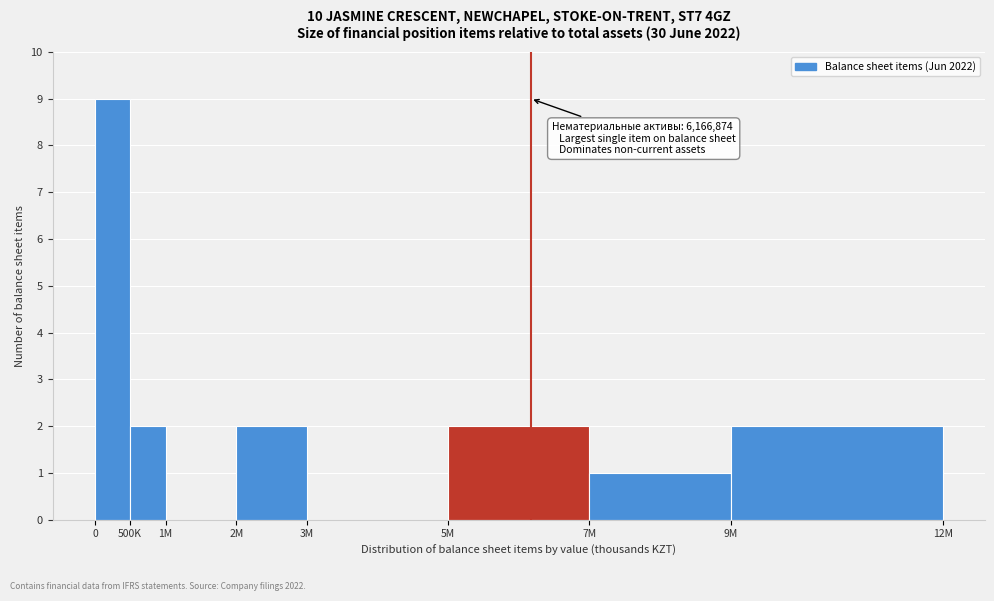

Reading right to left, transcribe all the data shown in this chart.

9M=2	7M=1	5M=2	3M=0	2M=2	1M=0	500K=2	0=9